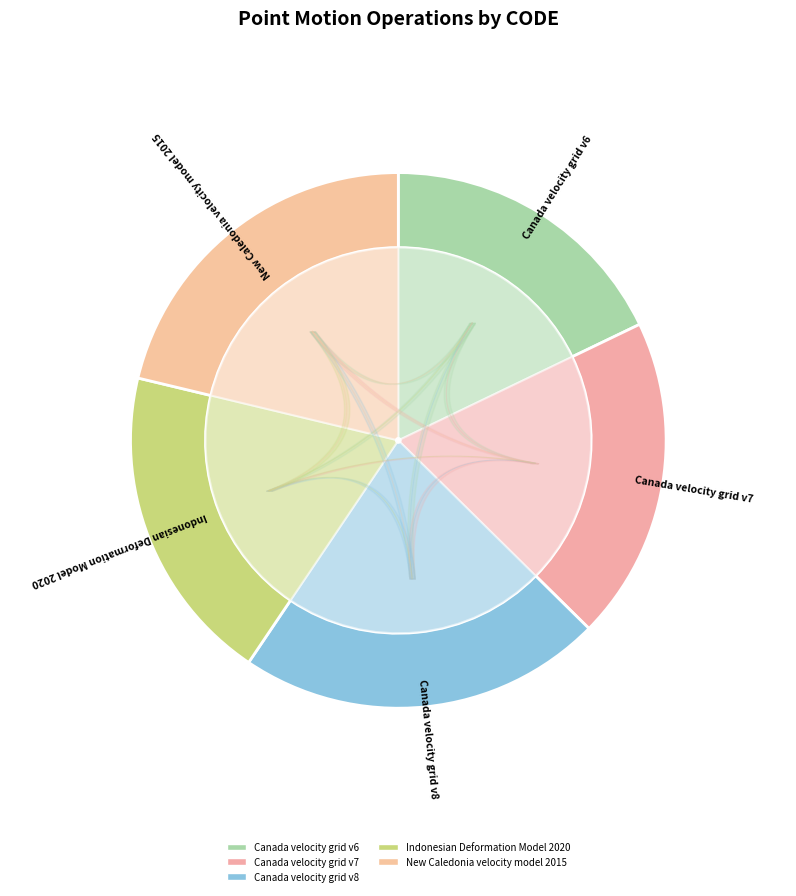

What is the ratio of the value at Canada velocity grid v7 to the value at Indonesian Deformation Model 2020?

1.0